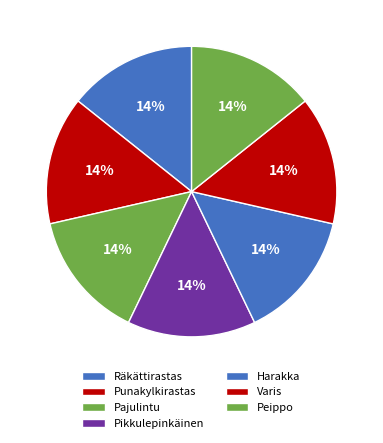

How many segments does this pie chart have?

7